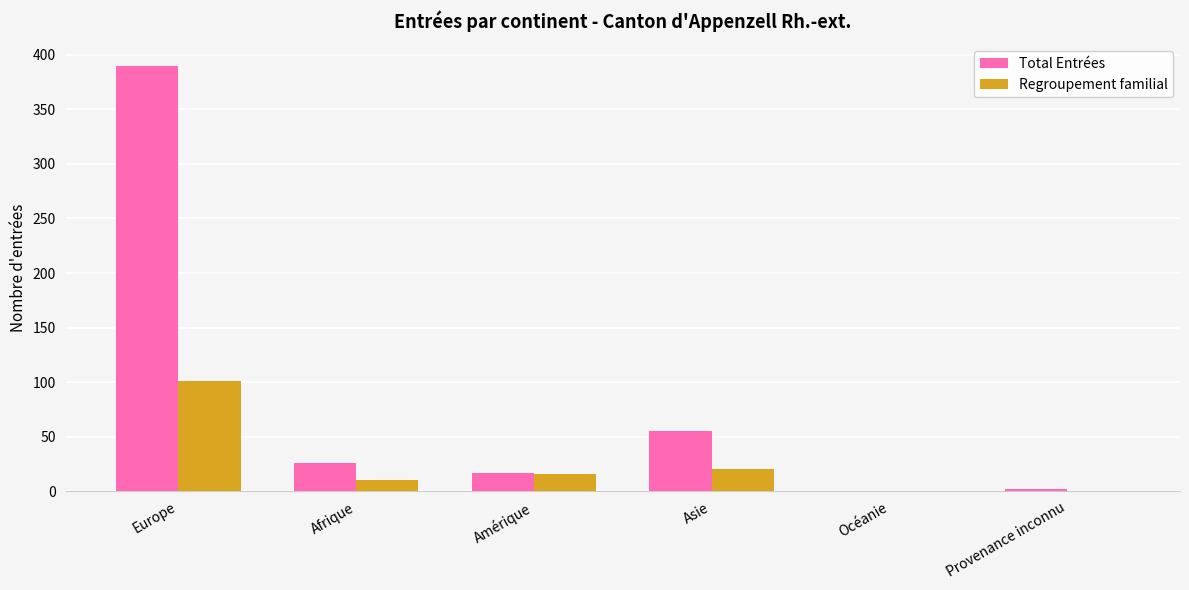

Count the number of data series in this chart.

2